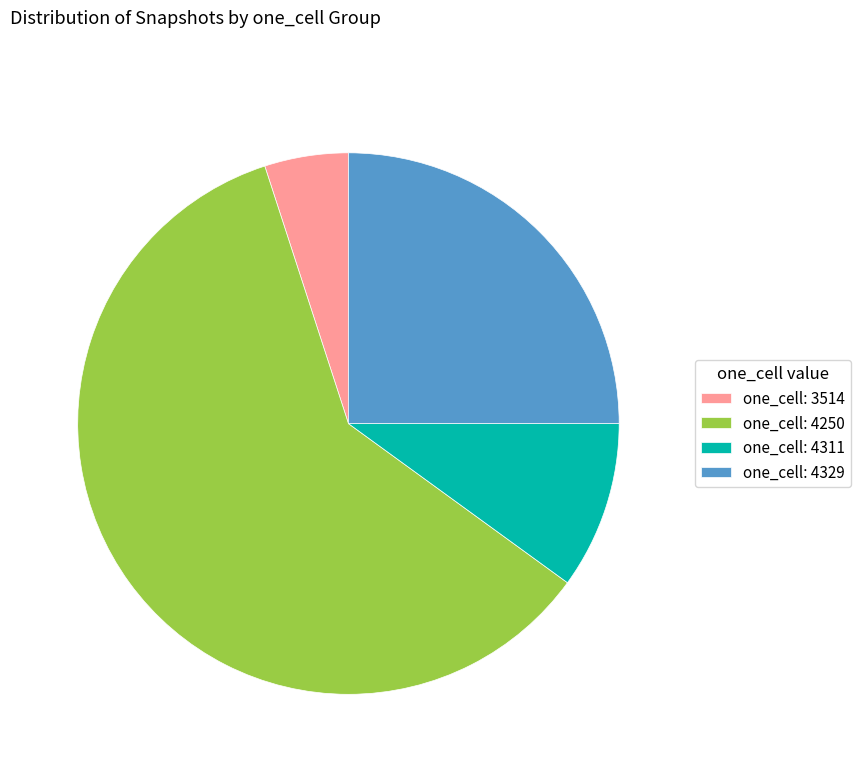

Approximately how many times larger is the value at one_cell: 3514 compared to one_cell: 4311?

0.5